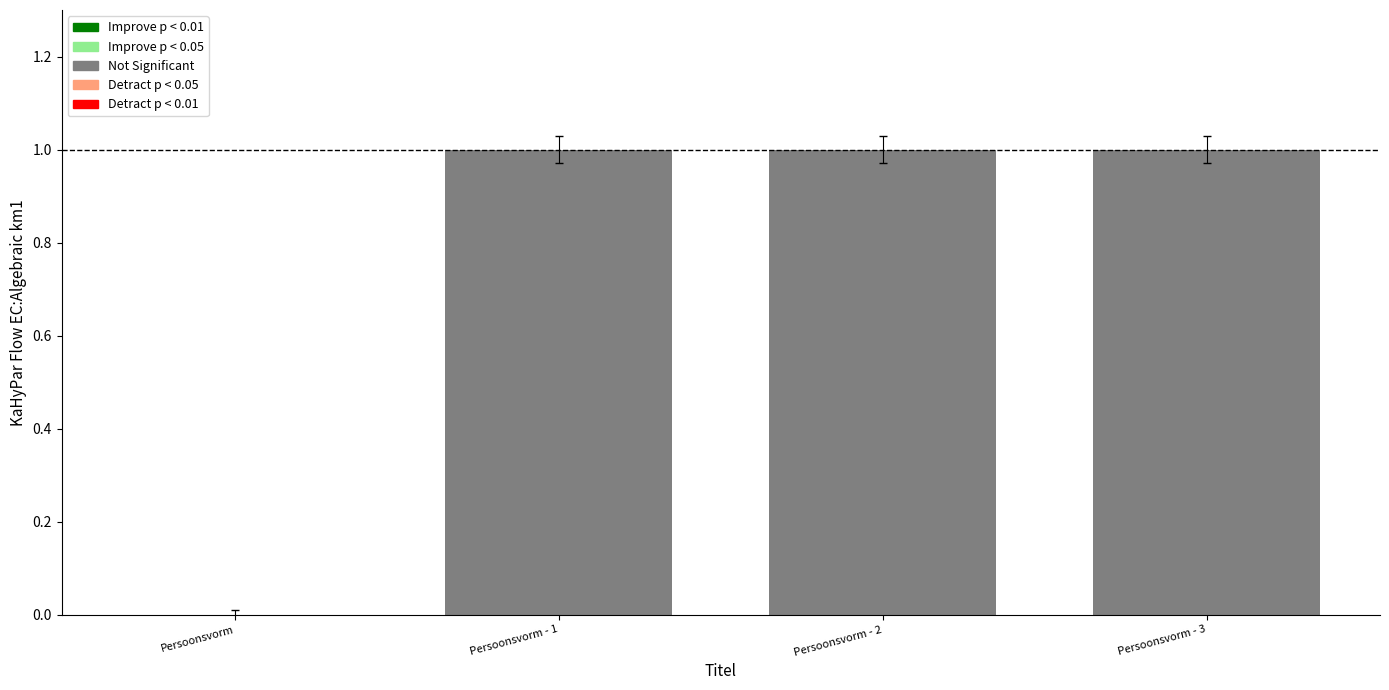

Is it true that the value at Persoonsvorm is -0.0?

True